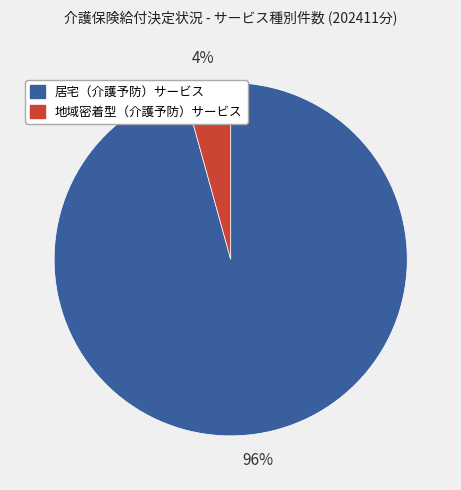

Is there a majority slice in this chart?

Yes